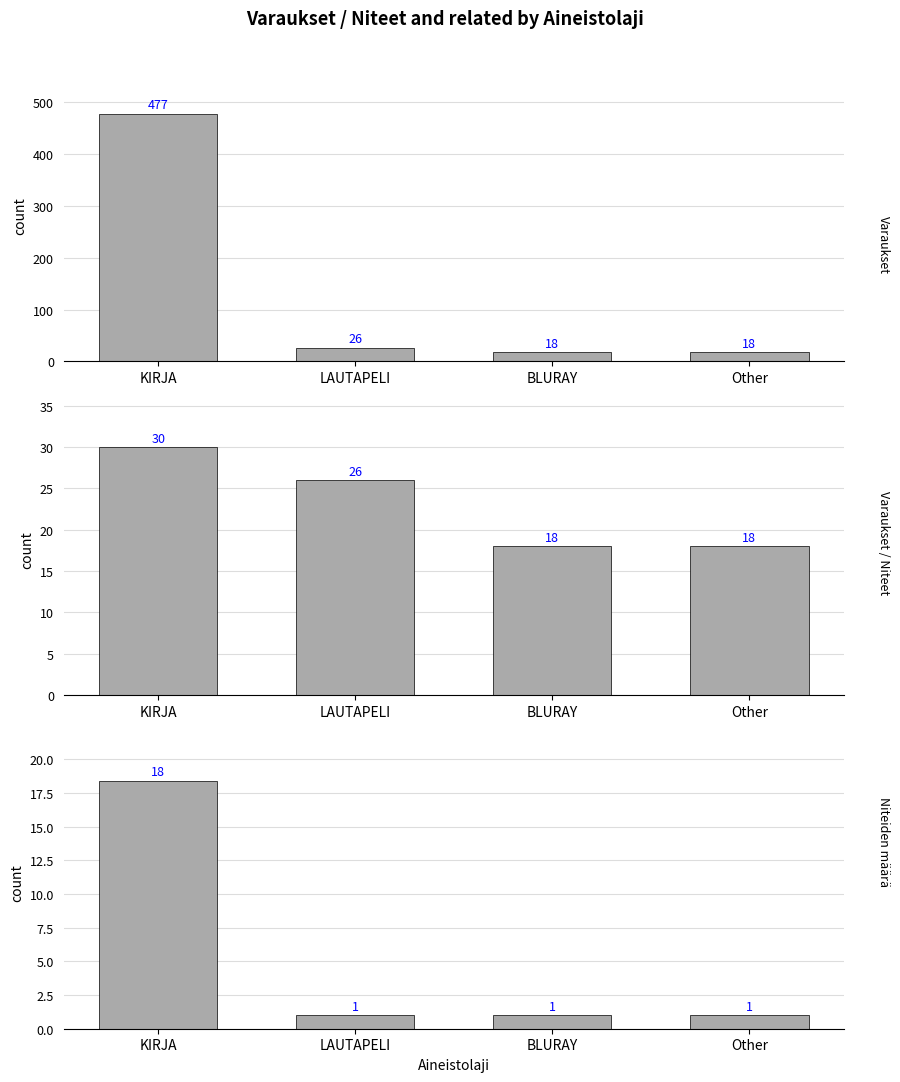

What position from the left is BLURAY?

3